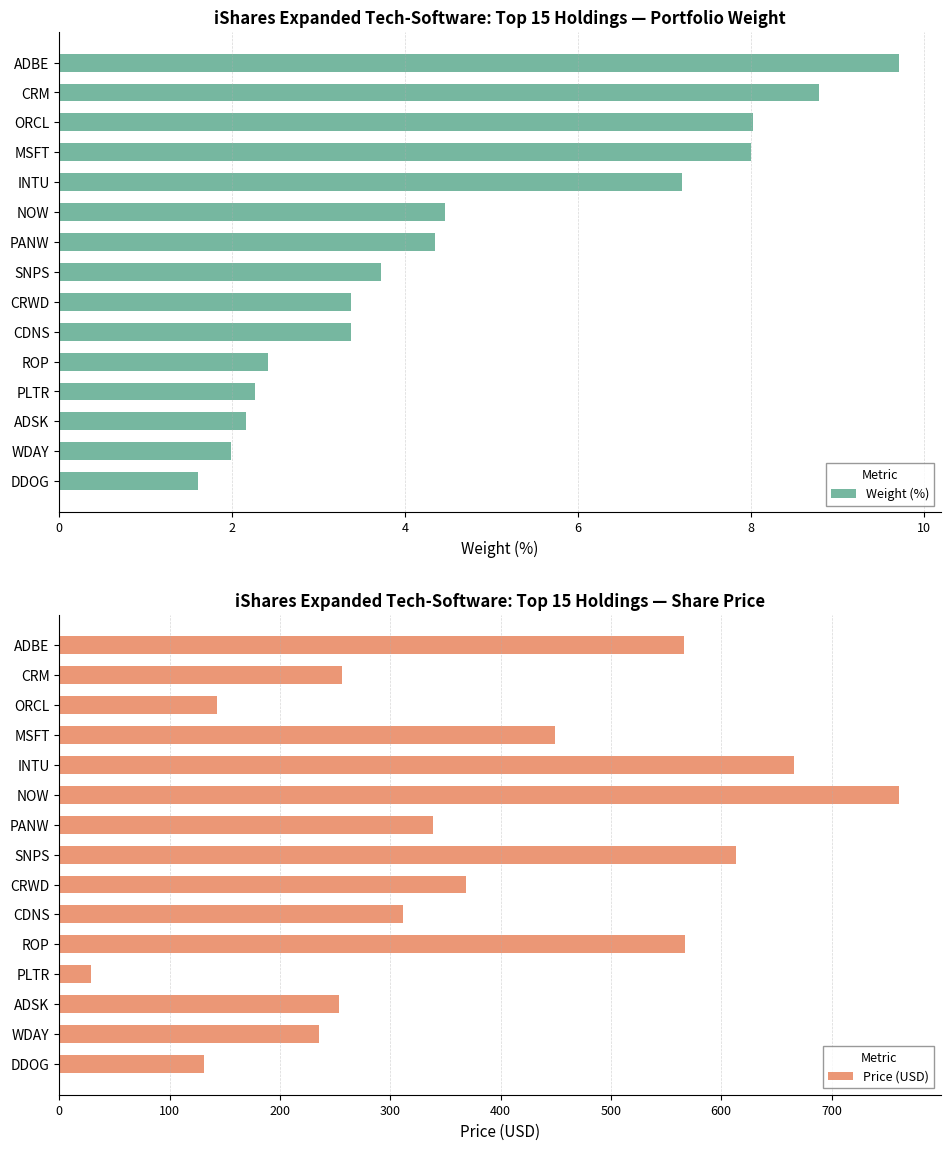

Does the chart contain stacked bars?

No